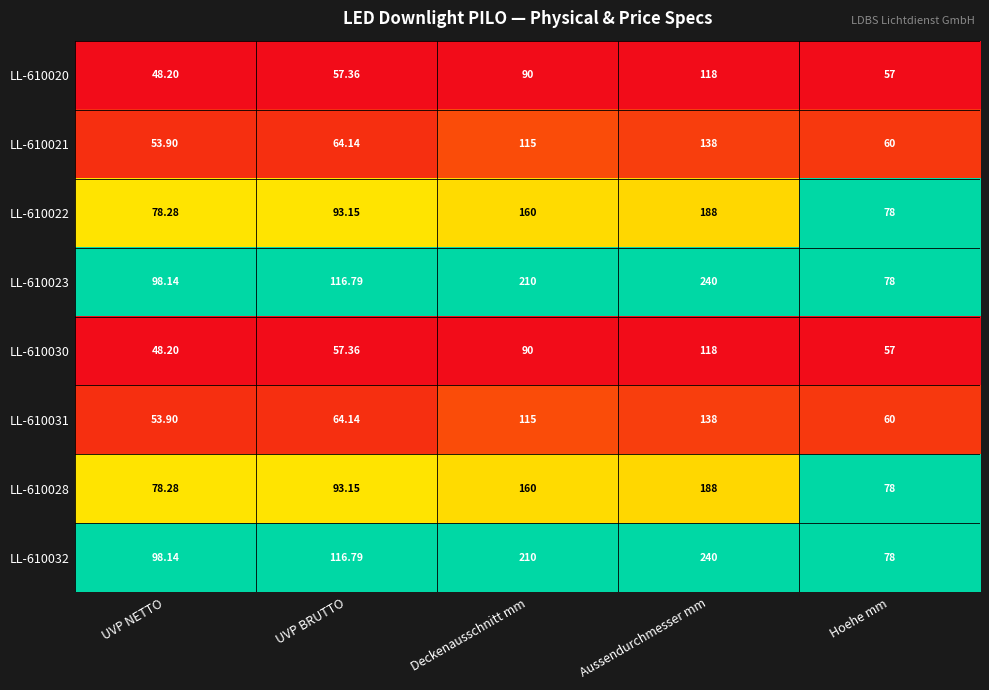

Is the value of LL-610021 at Aussendurchmesser mm greater than the value of LL-610023 at Aussendurchmesser mm?

No